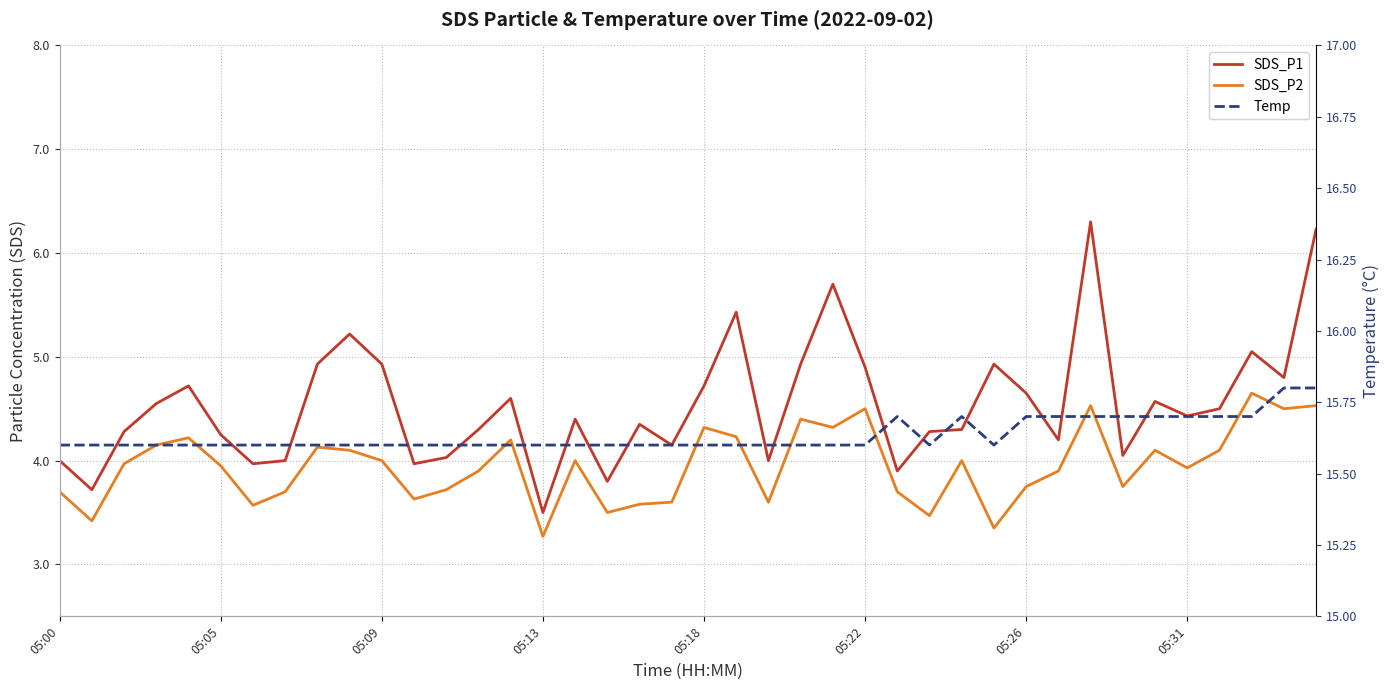

Reading left to right, extract all data points from this chart.

SDS_P1: 4.0	3.7	4.3	4.5	4.7	4.2	4.0	4.0	4.9	5.2	4.9	4.0	4.0	4.3	4.6	3.5	4.4	3.8	4.3	4.2	4.7	5.4	4.0	4.9	5.7	4.9	3.9	4.3	4.3	4.9	4.7	4.2	6.3	4.0	4.6	4.4	4.5	5.0	4.8	6.2
SDS_P2: 3.7	3.4	4.0	4.2	4.2	4.0	3.6	3.7	4.1	4.1	4.0	3.6	3.7	3.9	4.2	3.3	4.0	3.5	3.6	3.6	4.3	4.2	3.6	4.4	4.3	4.5	3.7	3.5	4.0	3.4	3.8	3.9	4.5	3.8	4.1	3.9	4.1	4.7	4.5	4.5
Temp: 15.6	15.6	15.6	15.6	15.6	15.6	15.6	15.6	15.6	15.6	15.6	15.6	15.6	15.6	15.6	15.6	15.6	15.6	15.6	15.6	15.6	15.6	15.6	15.6	15.6	15.6	15.7	15.6	15.7	15.6	15.7	15.7	15.7	15.7	15.7	15.7	15.7	15.7	15.8	15.8